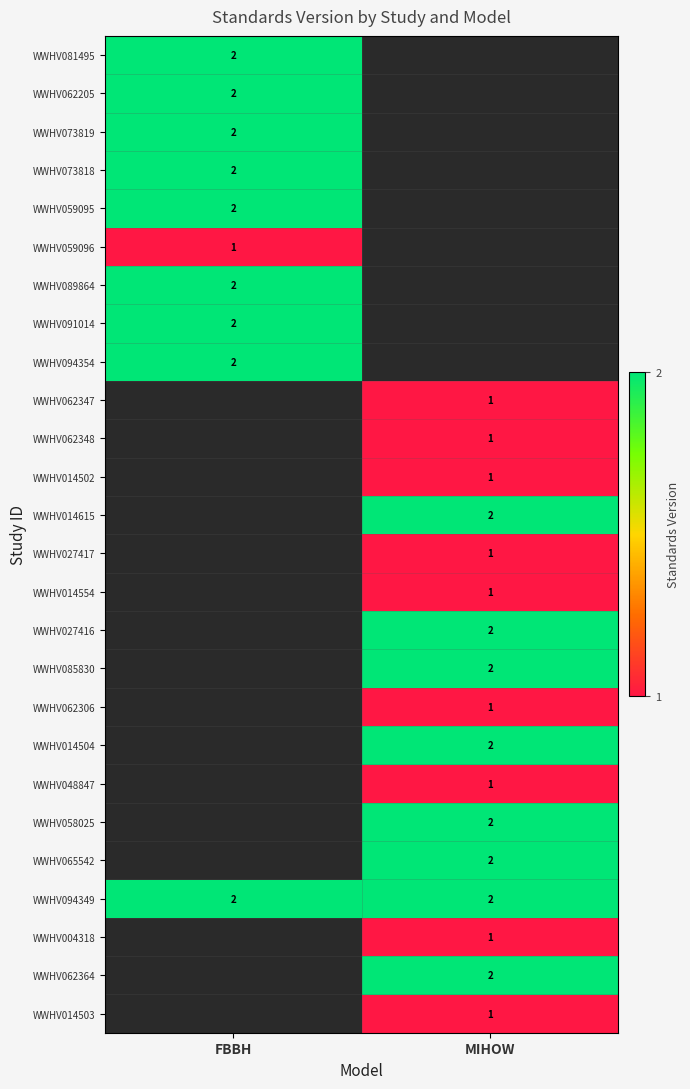

True or false: WWHV004318 has a value of 1 at MIHOW.

True